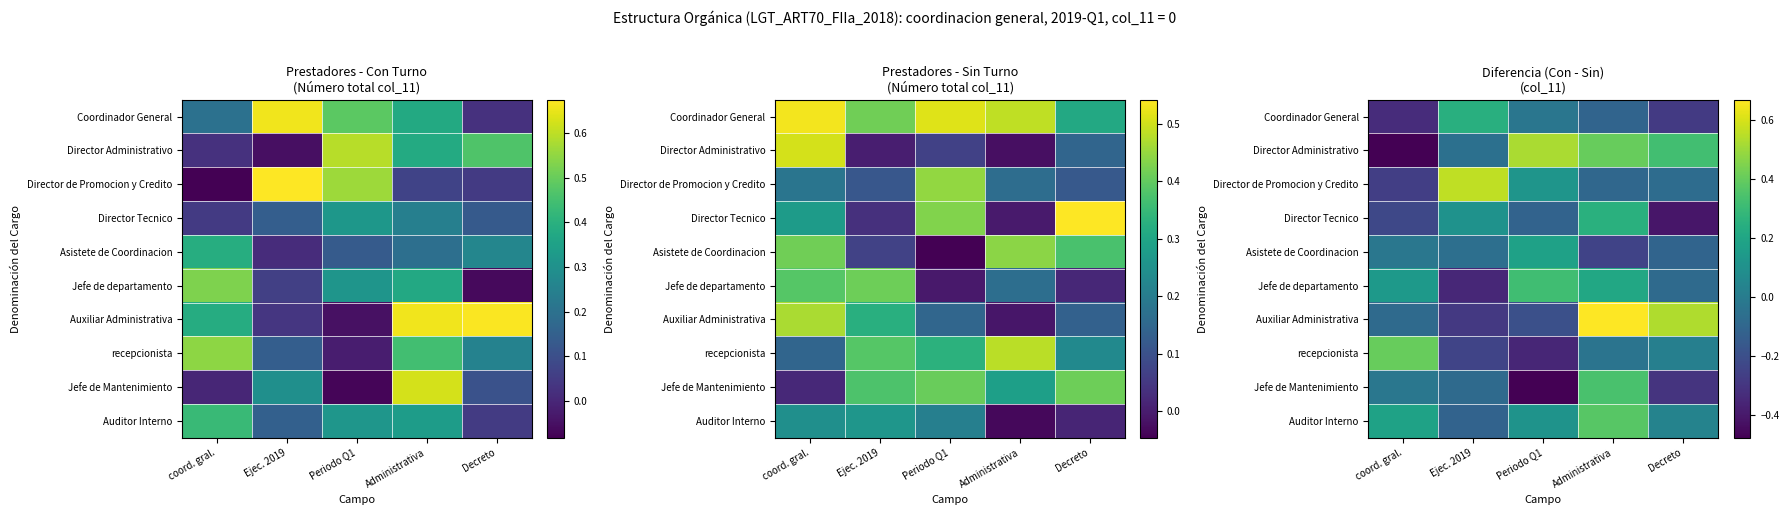

At how many categories does at least one series exceed 0?

5